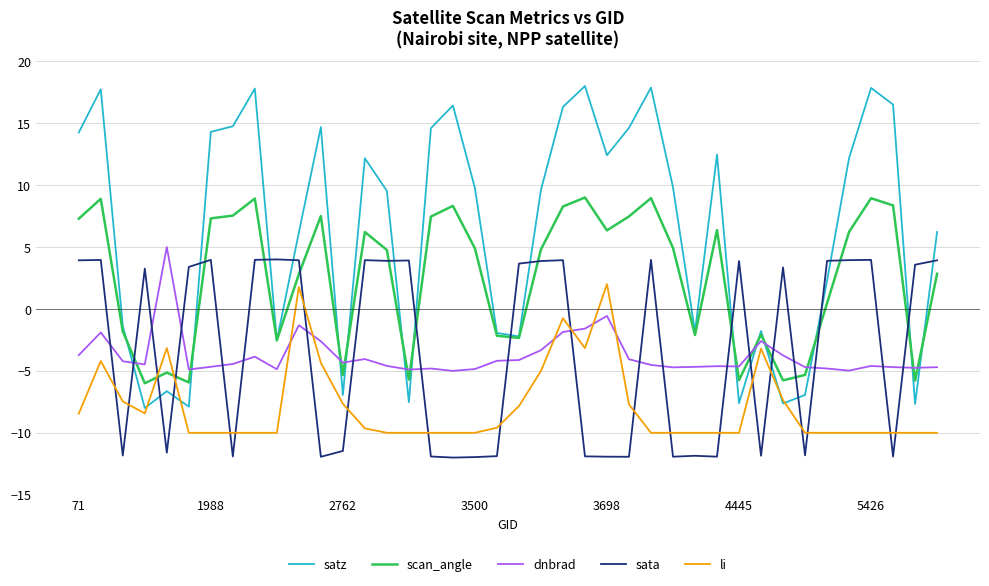

Which series has the largest total across all categories?

satz